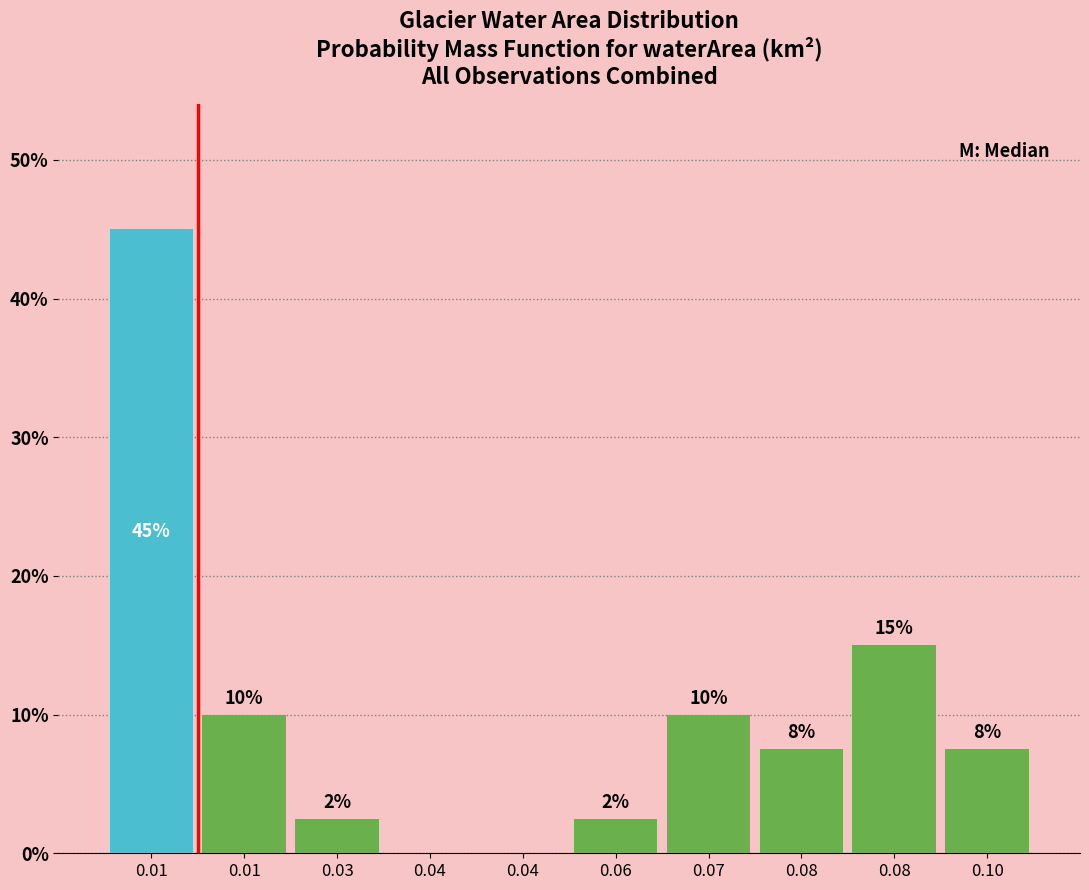

Count the number of values greater than 7.

6